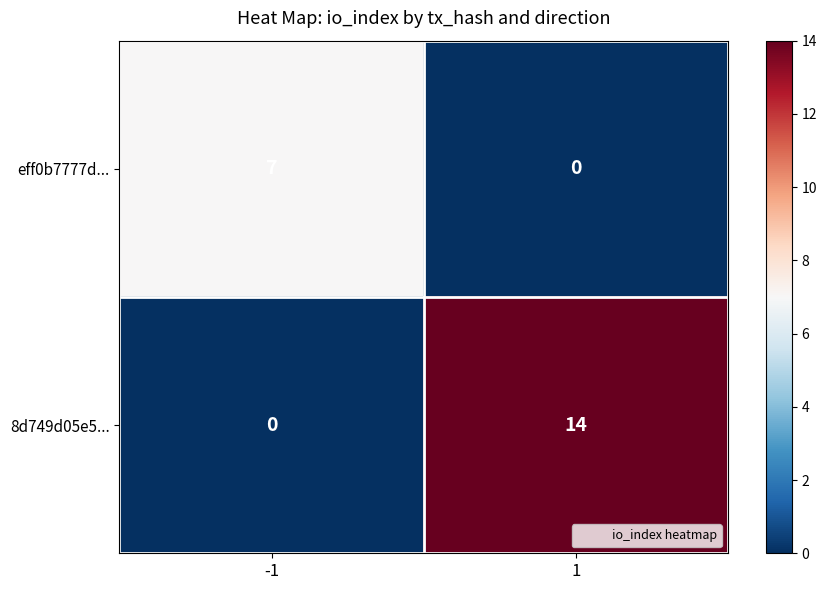

What is the greatest value displayed?

14